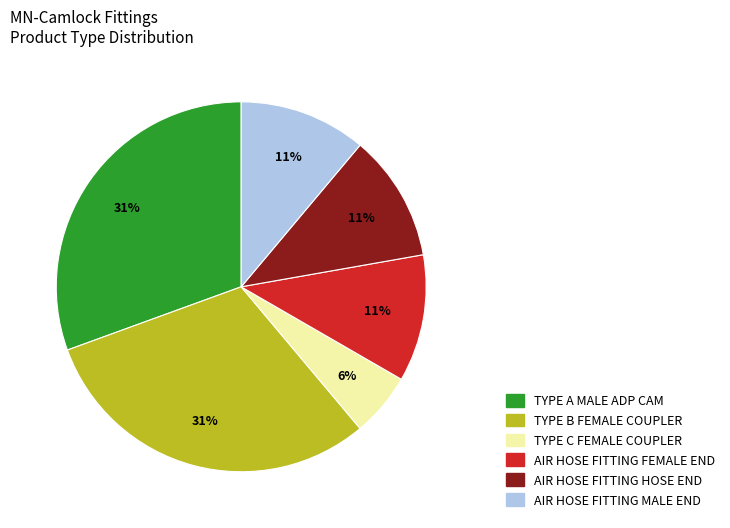

Count the number of slices in the pie.

6